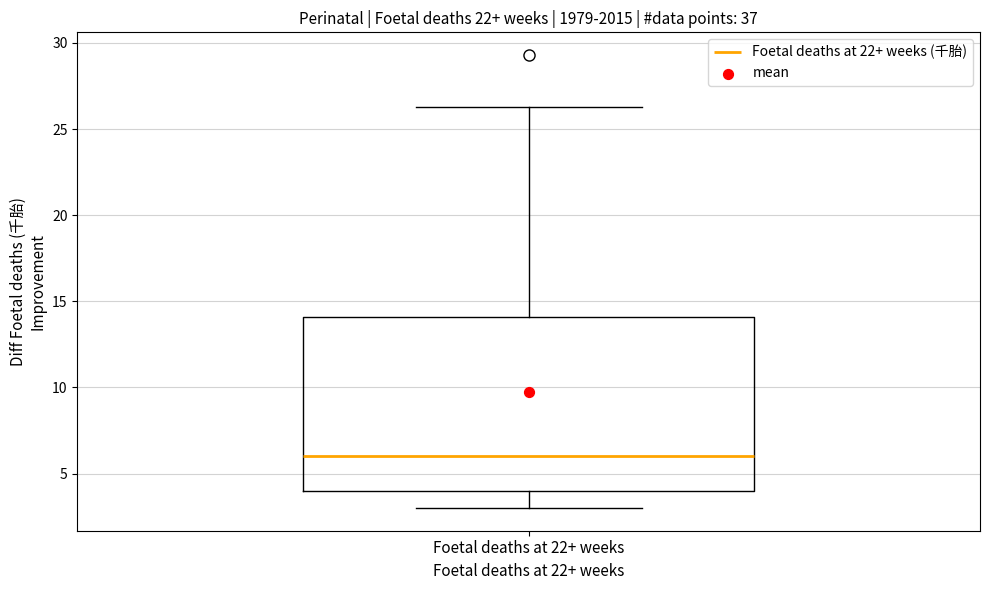

Where does the lower whisker of the box for Foetal deaths at 22+ weeks end on the y-axis? The values are not printed on the chart, so give them approximately, as read against the axis.

3.0